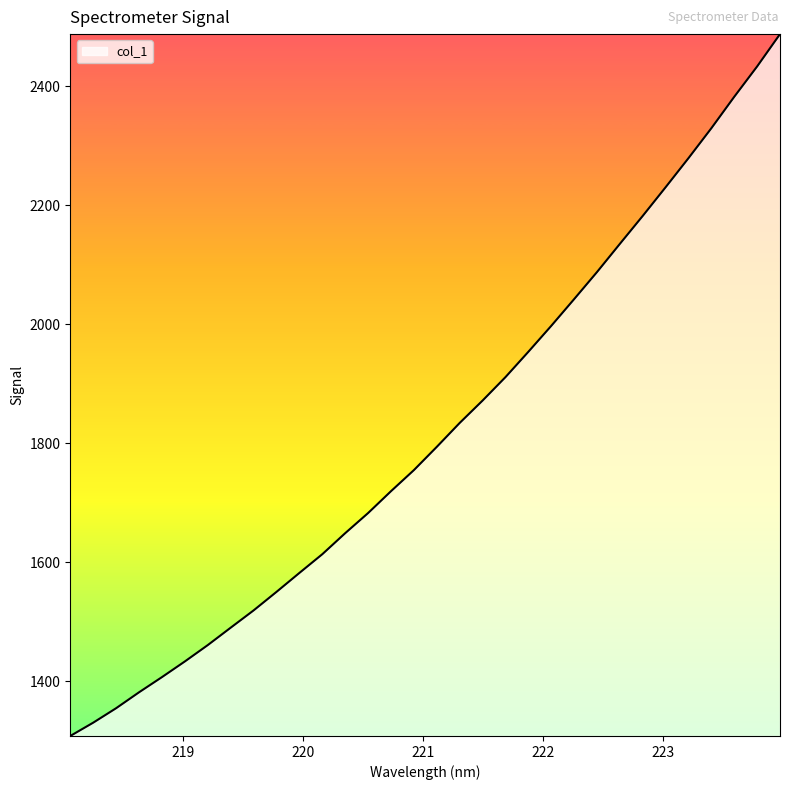

What is the difference between the maximum and minimum values?

1180.2